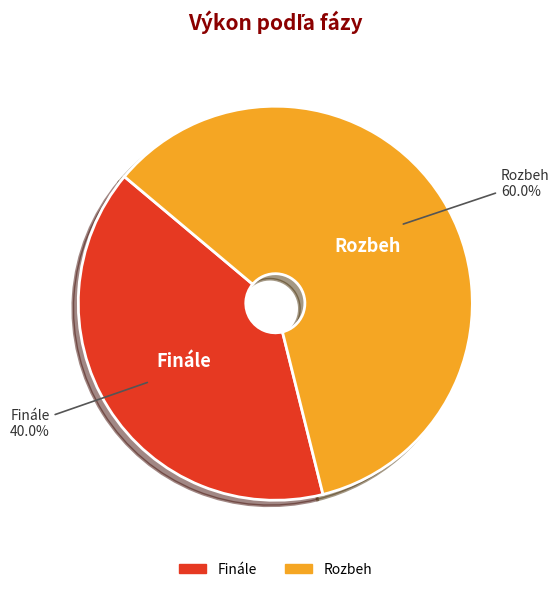

Which has a higher value, Rozbeh or Finále?

Rozbeh